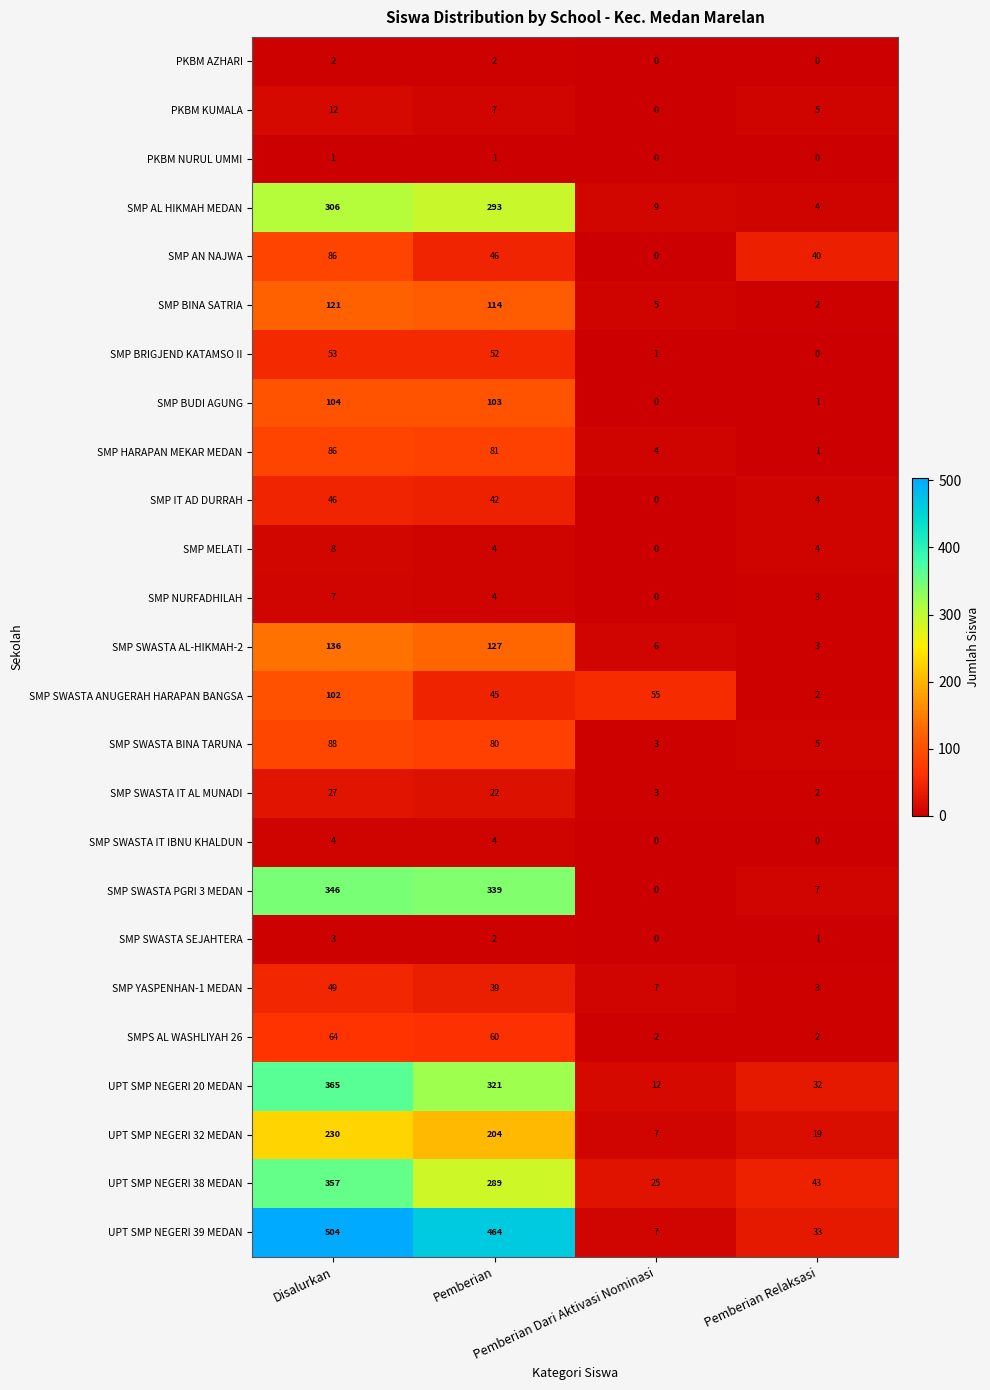

Which series has the largest range (max minus min)?

UPT SMP NEGERI 39 MEDAN